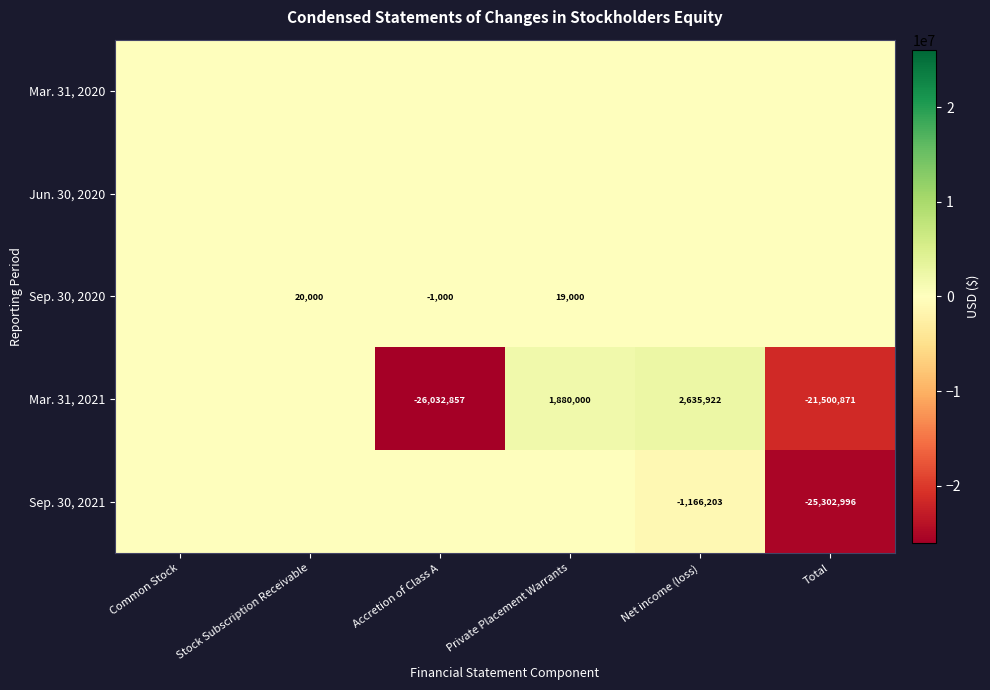

At which category is the sum across all series the highest?

Private Placement Warrants